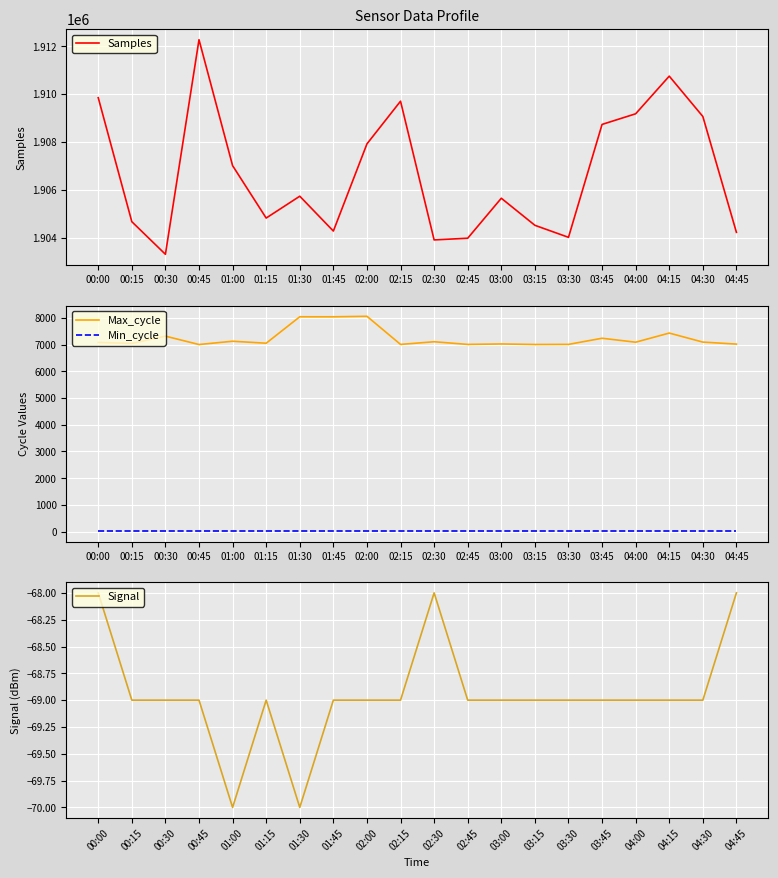

What position from the left is 02:00?

9